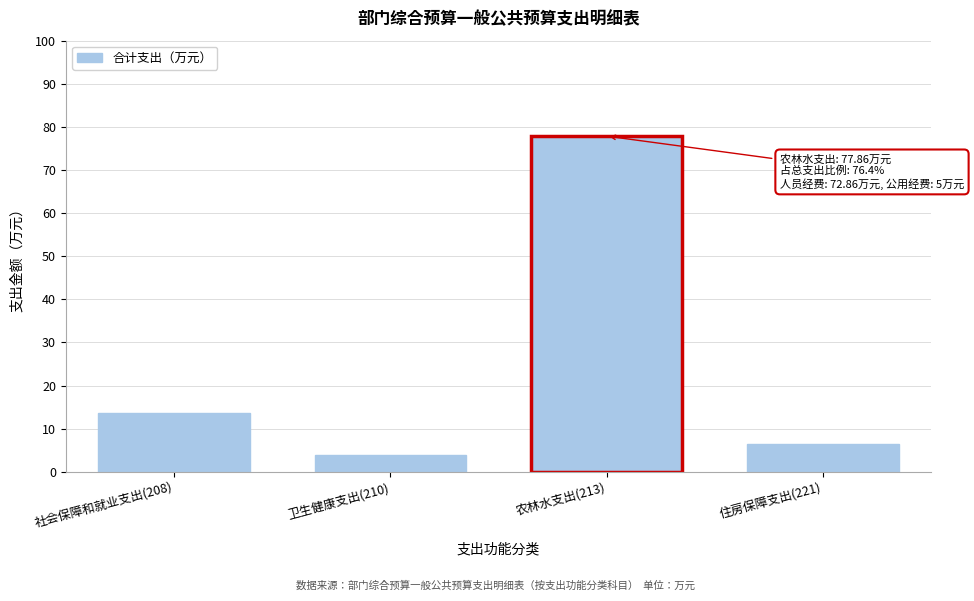

Reading left to right, list all the values displayed in this chart.

社会保障和就业支出(208)=13.7	卫生健康支出(210)=3.9	农林水支出(213)=77.9	住房保障支出(221)=6.5